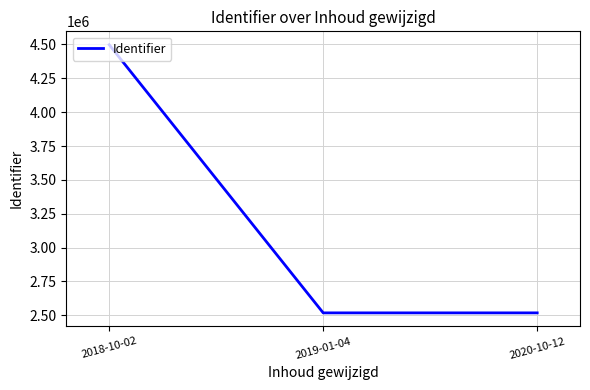

What is the difference between the values at 2020-10-12 and 2018-10-02?

1980253